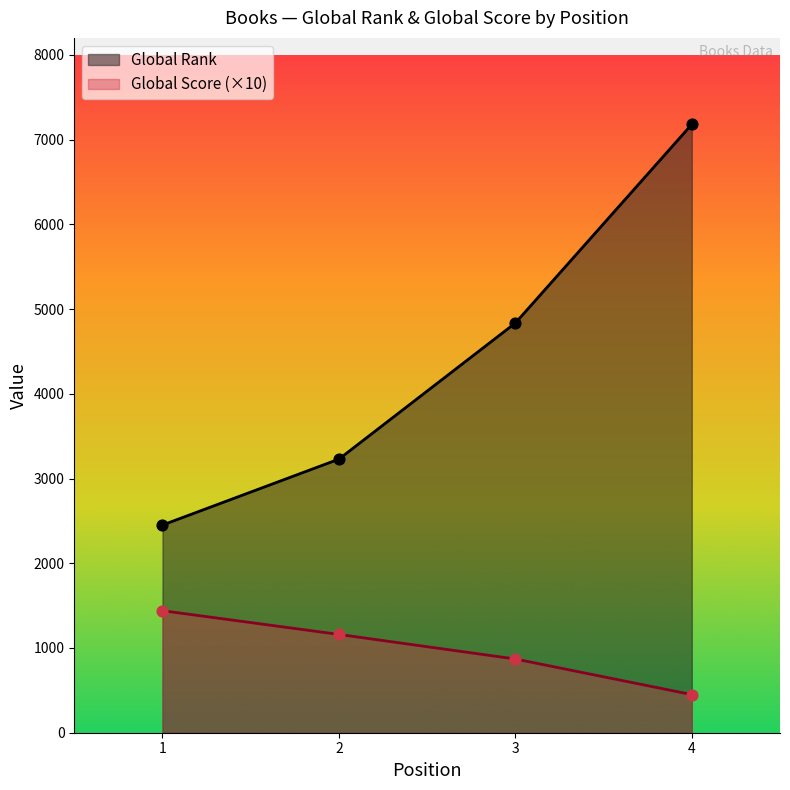

Which series has the largest total across all categories?

Global Rank